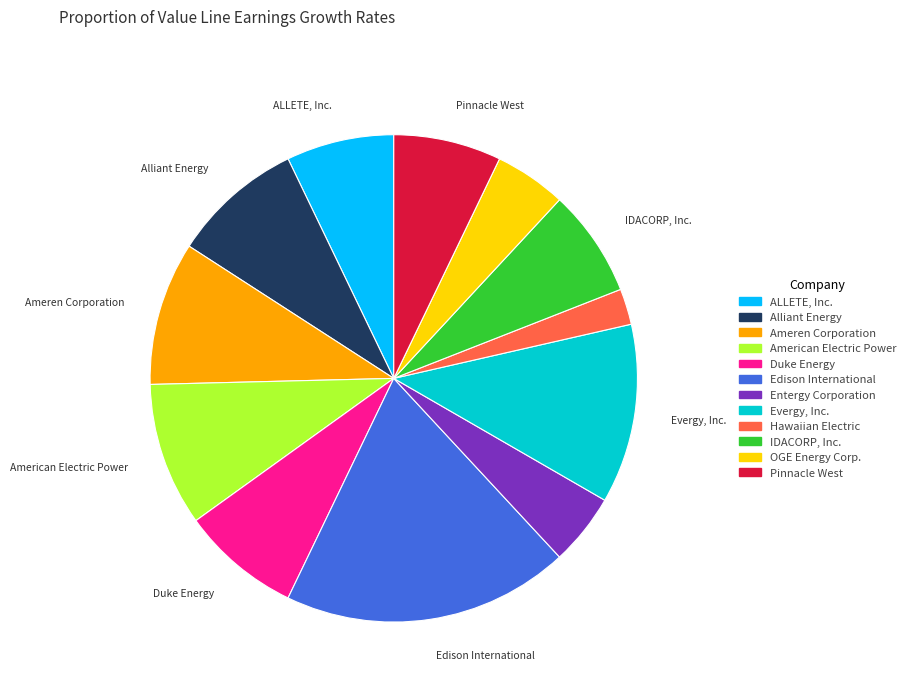

Does IDACORP, Inc. represent more than half of the total?

No